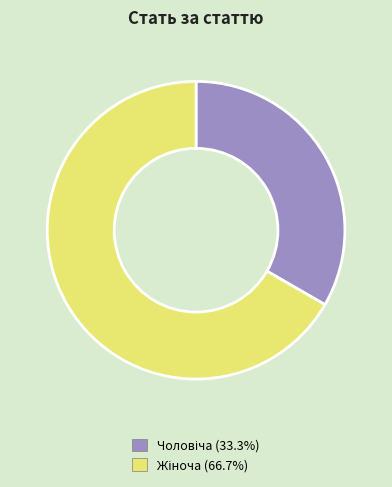

Is there any slice that represents more than half of the pie?

Yes